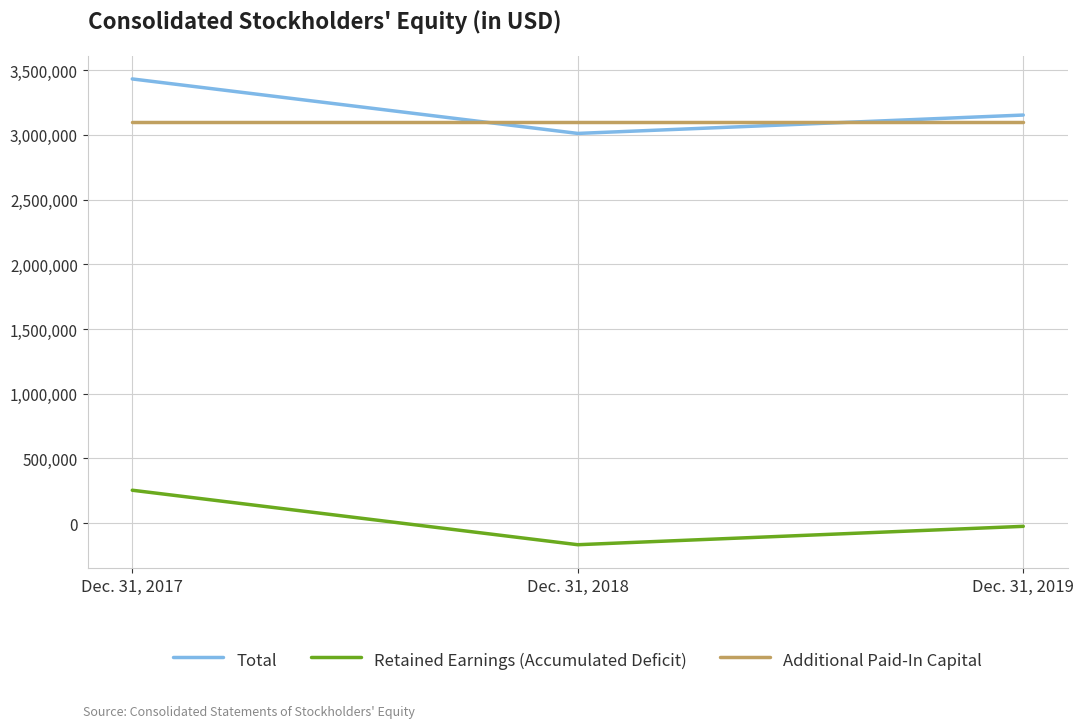

How many categories are shown in the chart?

3